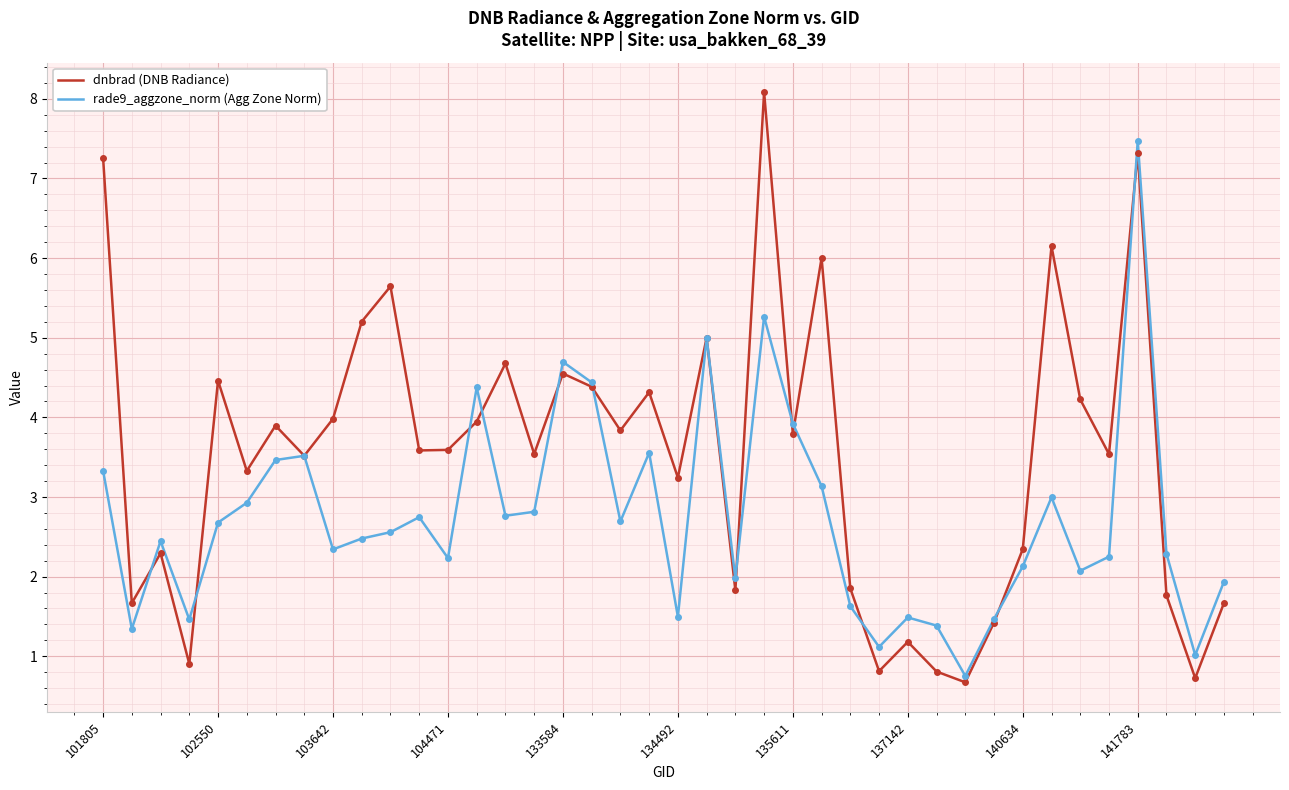

What is the minimum value for dnbrad (DNB Radiance)?

0.7